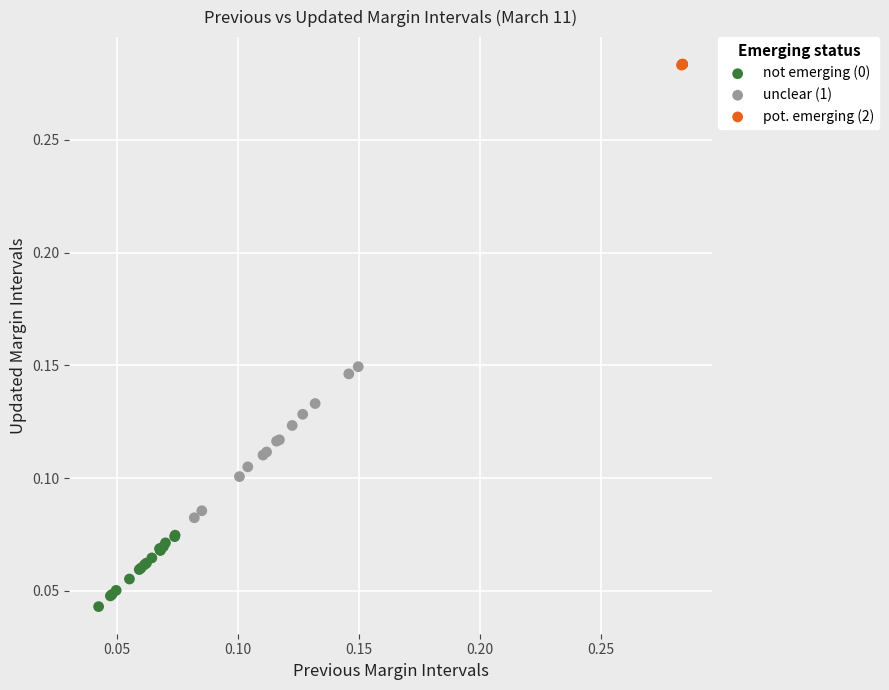

Which series contains the highest Y value?

pot. emerging (2)